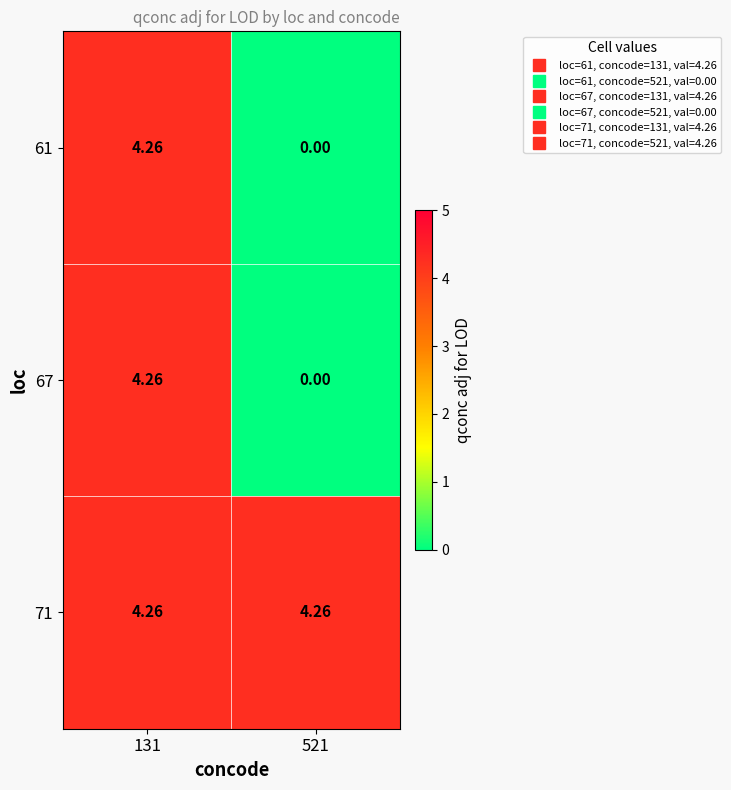

Is the value of 67 at 521 greater than the value of 71 at 521?

No